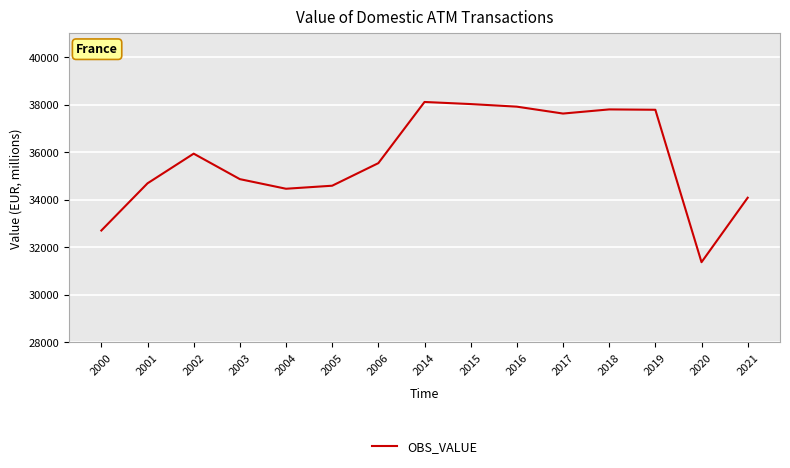

What is the sum of the values at 2016 and 2006?

73457.6